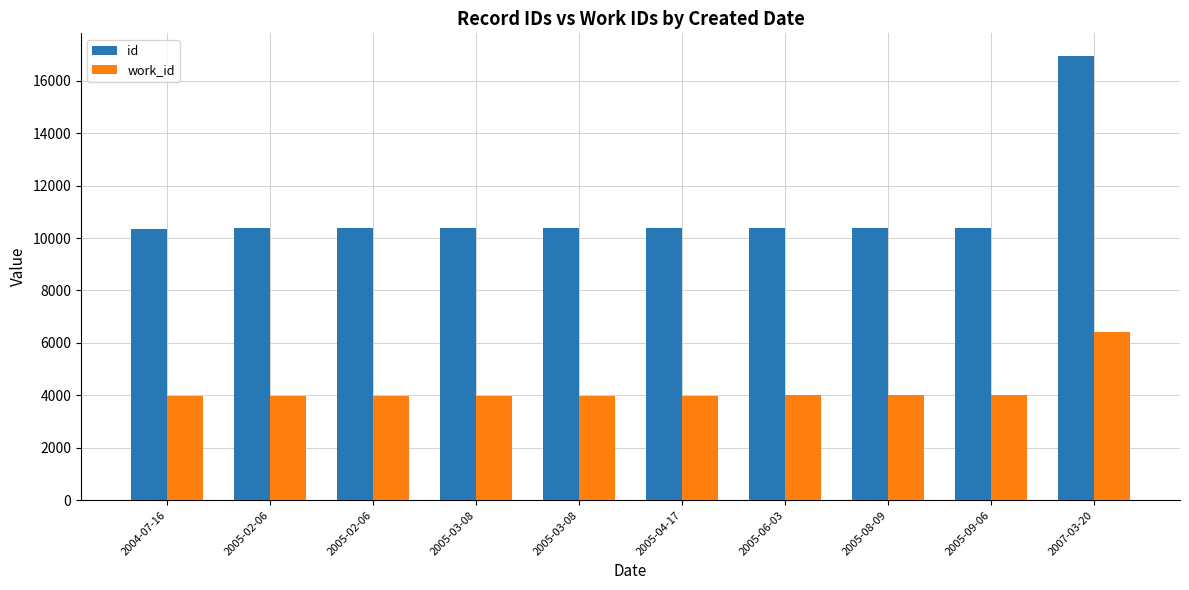

Between 2005-02-06 and 2005-08-09, which series saw the biggest shift?

id